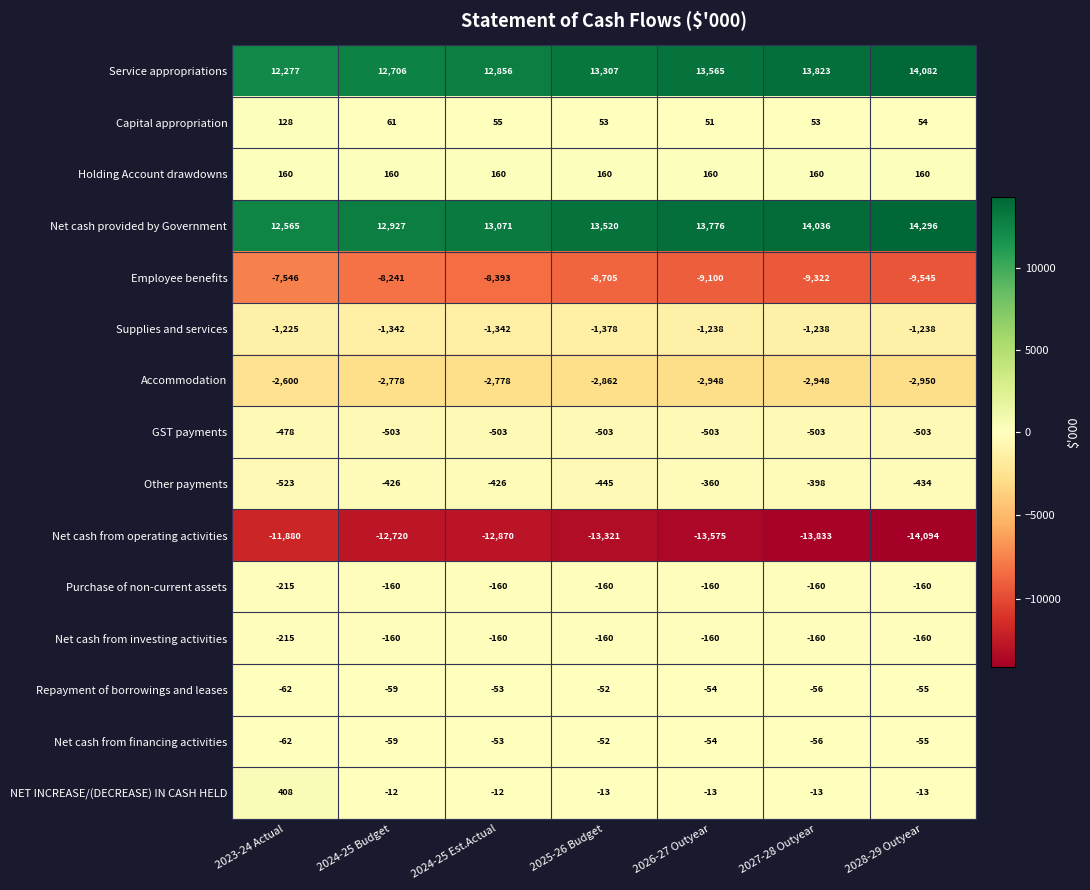

Which category has the lowest value across all series?

2028-29 Outyear